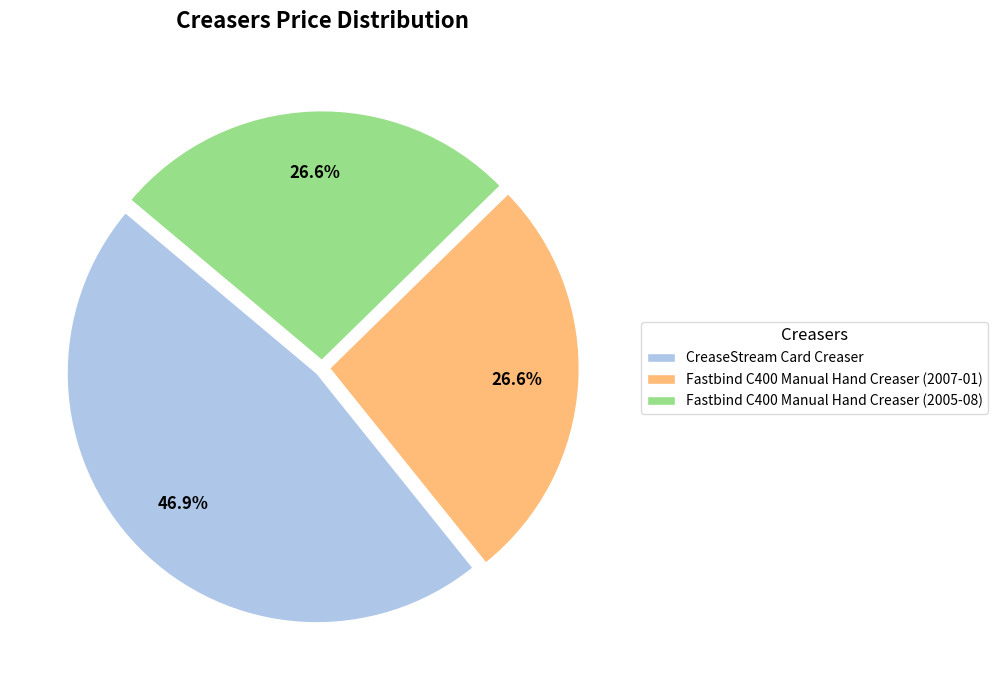

What is the largest slice in the pie chart?

CreaseStream Card Creaser